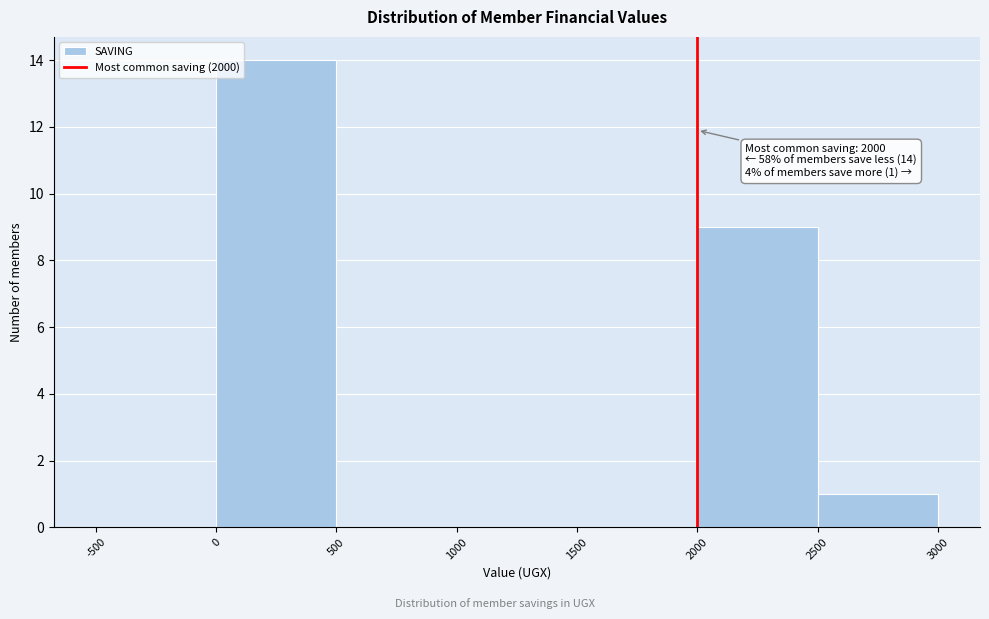

Which range on the x-axis has the tallest bar?

0 to 500